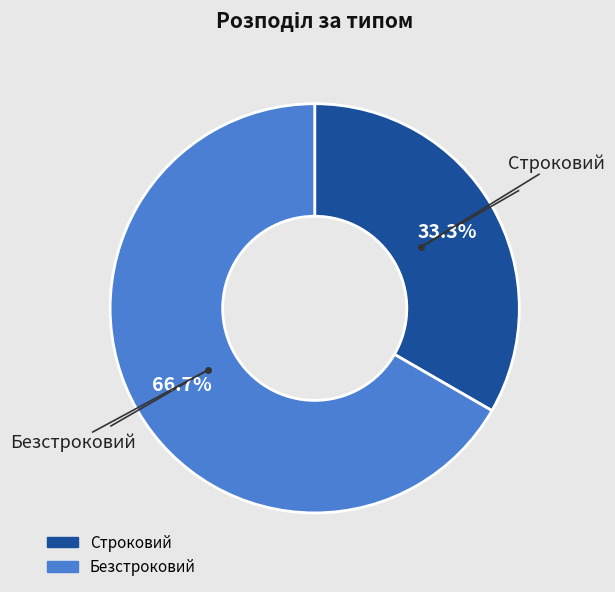

Rank the categories by value from lowest to highest.

Строковий, Безстроковий